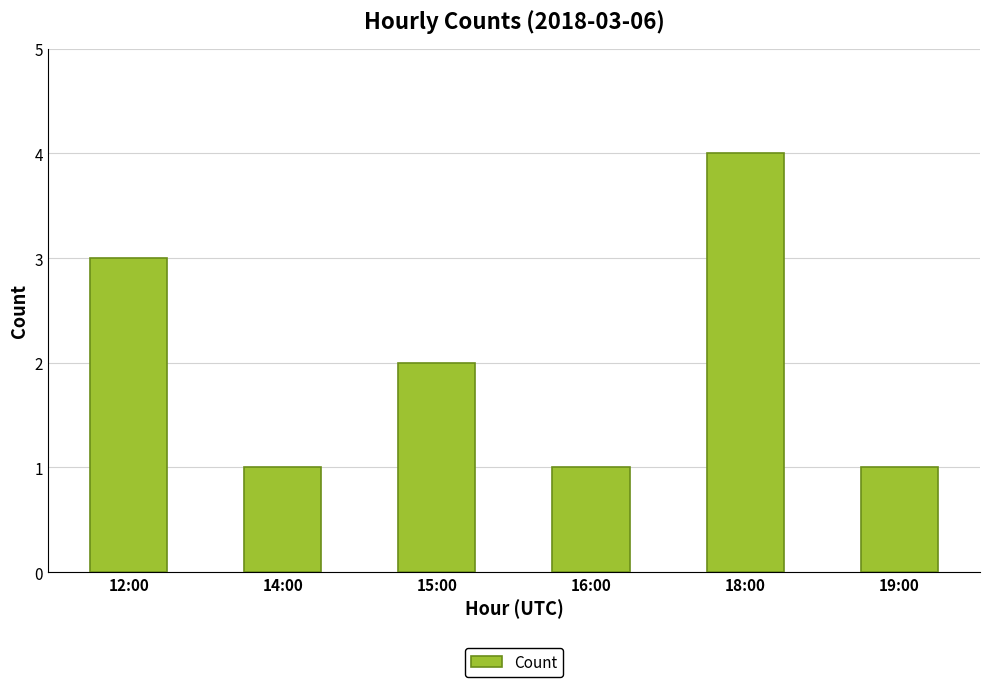

The chart shows a value of 2 at 15:00. True or false?

True